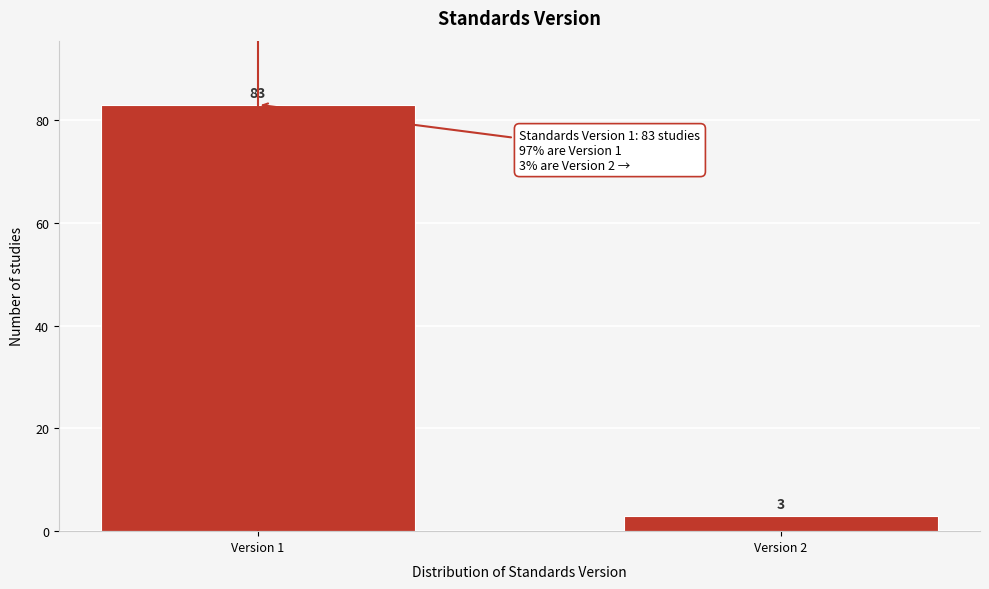

Reading left to right, list all the values displayed in this chart.

Version 1=83	Version 2=3